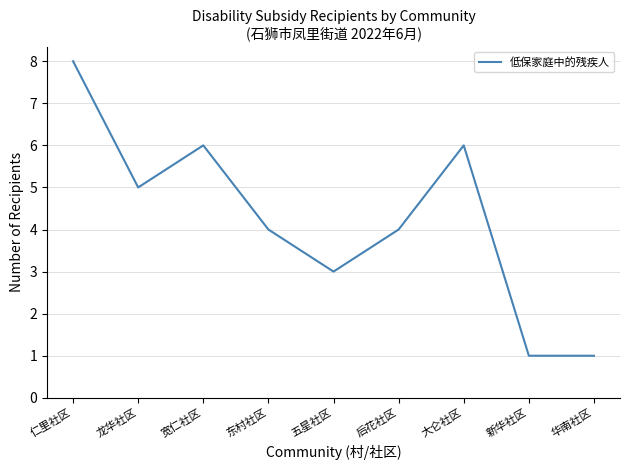

Is it true that the value at 东村社区 is 7?

False